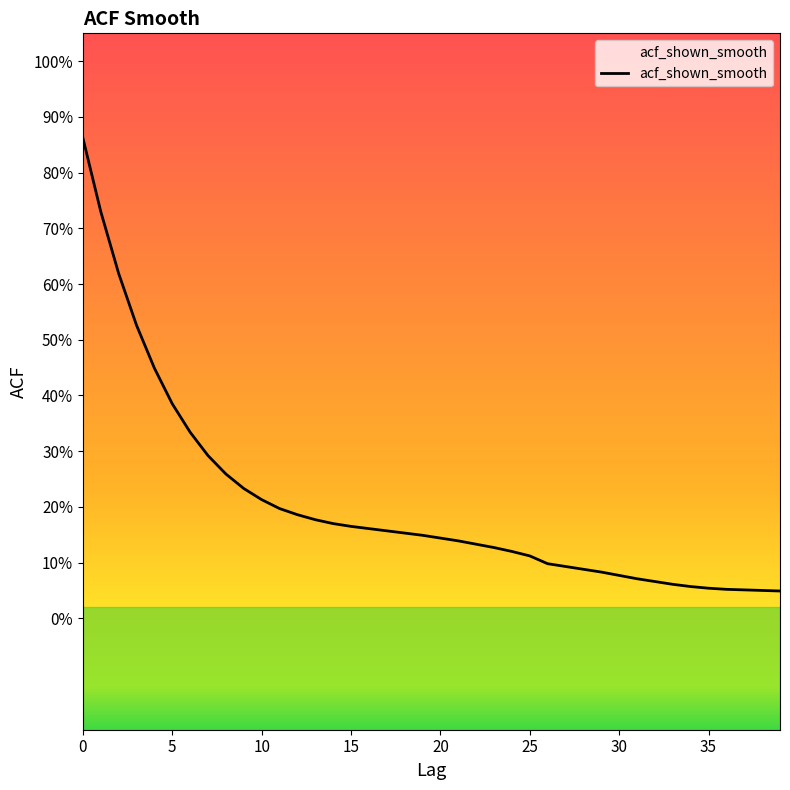

Is this an area chart (filled region under the line)?

Yes